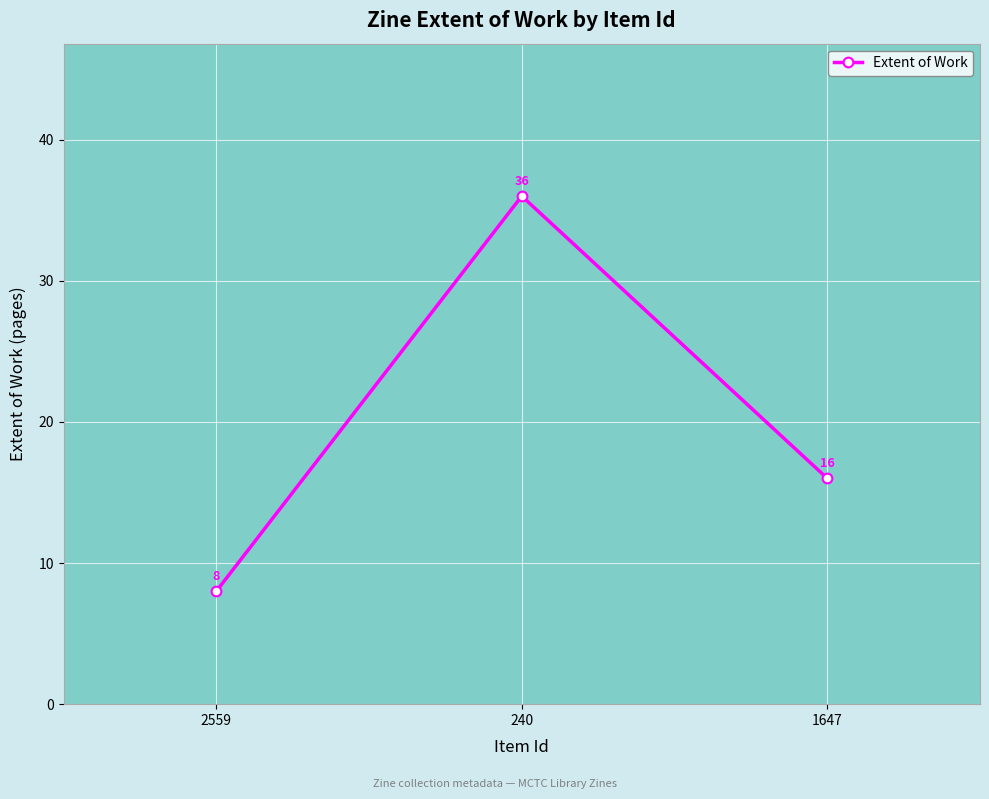

At which label is the value closest to 22?

1647